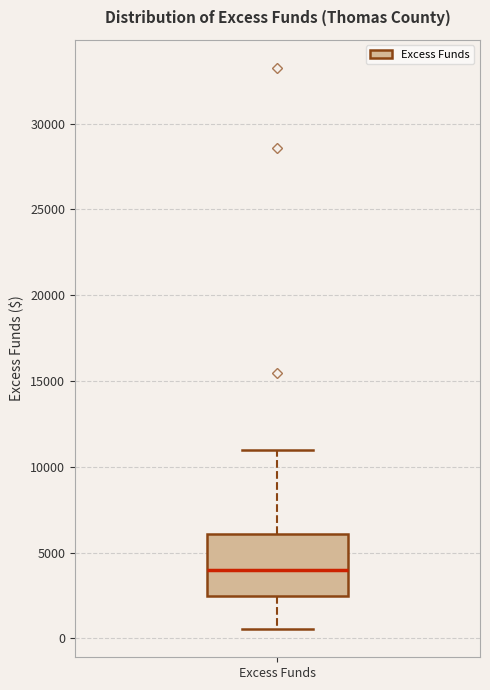

Read this box plot against the y-axis: the position of the median line, the range covered by the box, and the ends of both whiskers. The values are not printed on the chart, so give them approximately, as read against the axis.

median 4000, box 2500 to 6000, whiskers 500 to 11000